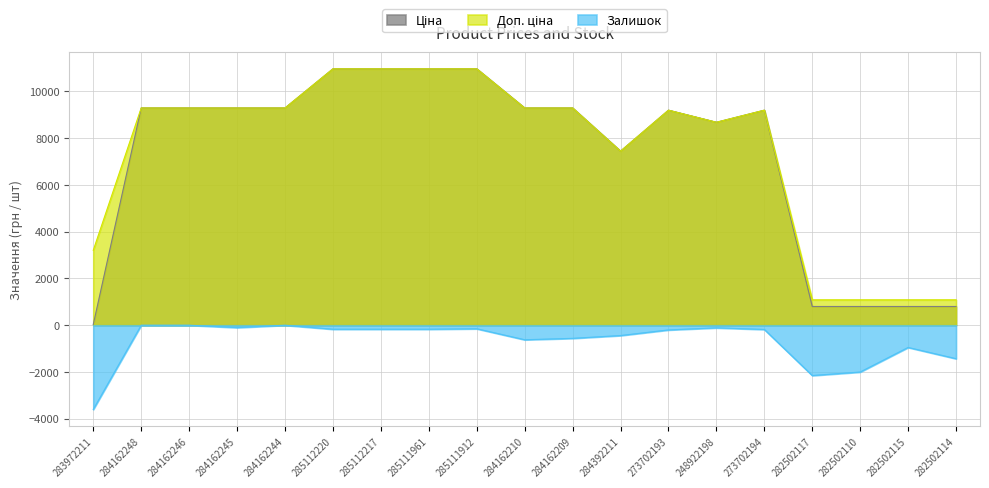

How many distinct data groups are displayed?

3